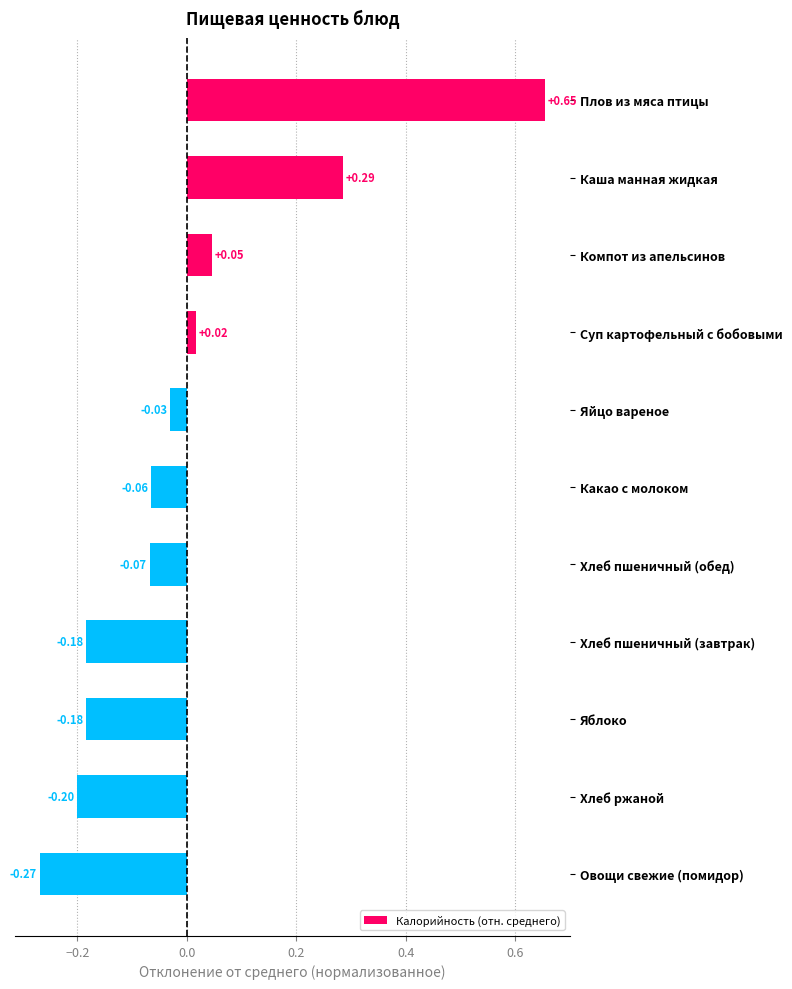

Count the number of values greater than 0.

4